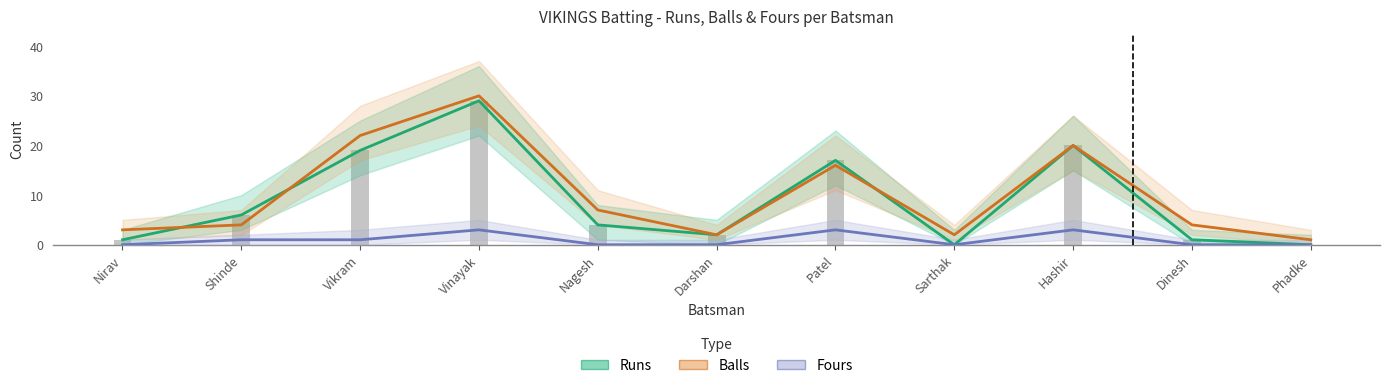

What is the sum of the Fours values at Vikram and Patel?

4